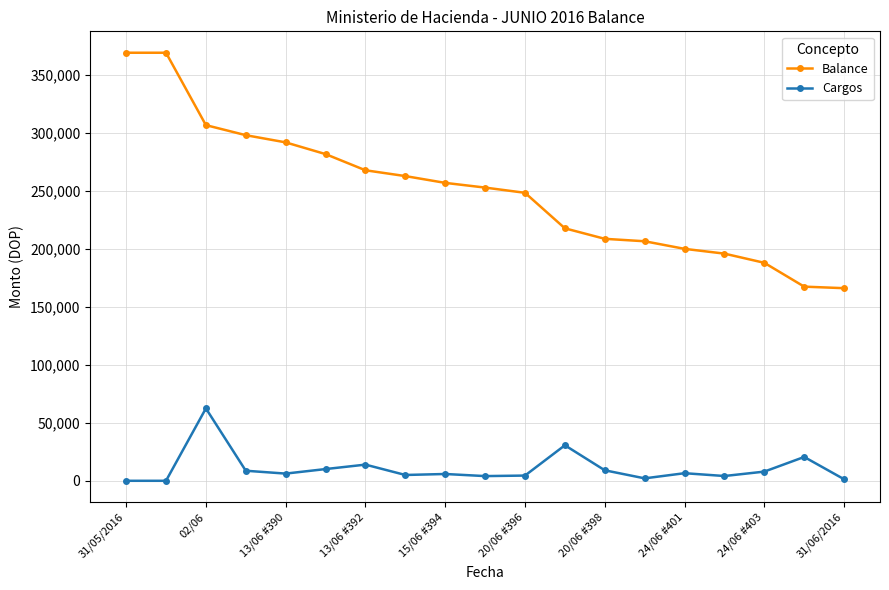

True or false: Balance and Cargos intersect in this chart.

False